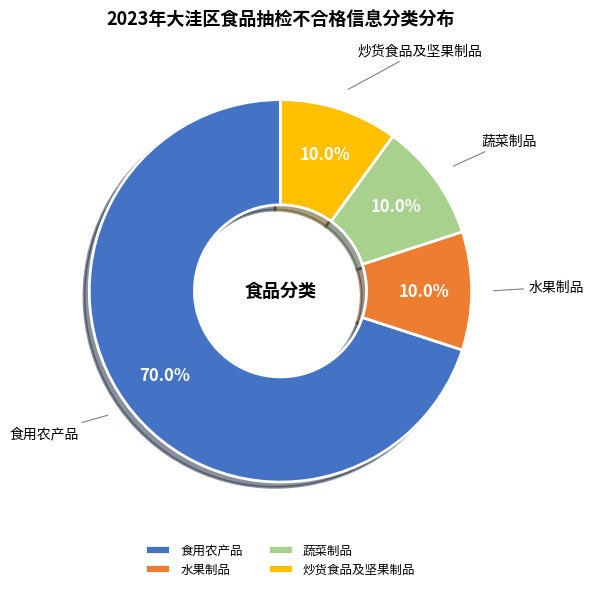

Is it true that 蔬菜制品 is 10% of the pie?

True